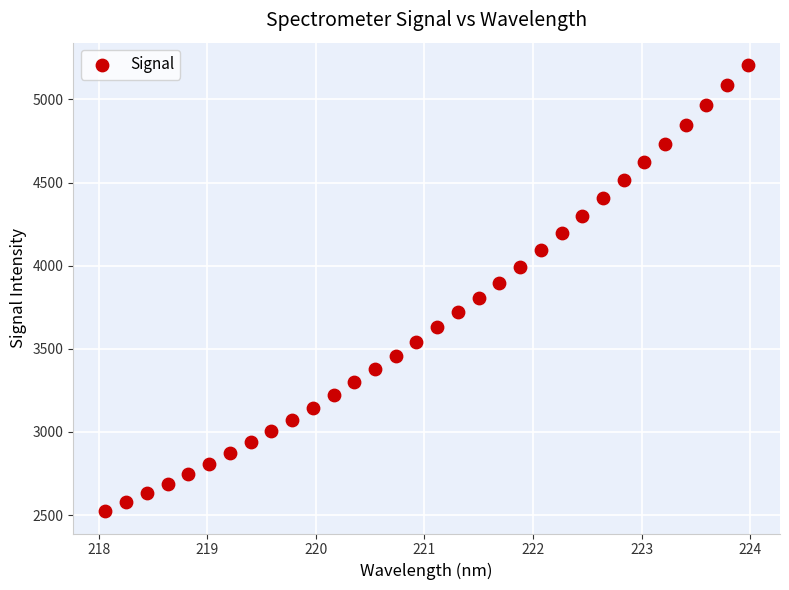

What is the range of Y values (max minus min)?

2683.5